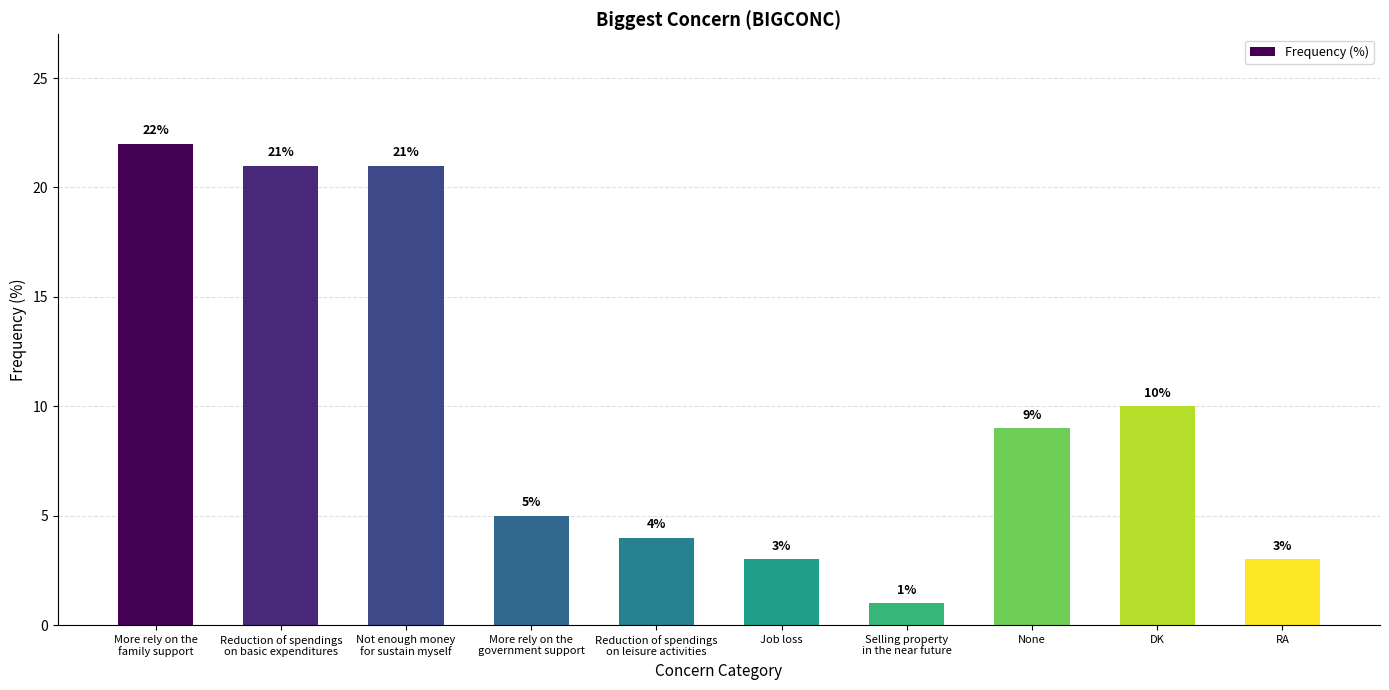

At which label is the value closest to 11?

DK